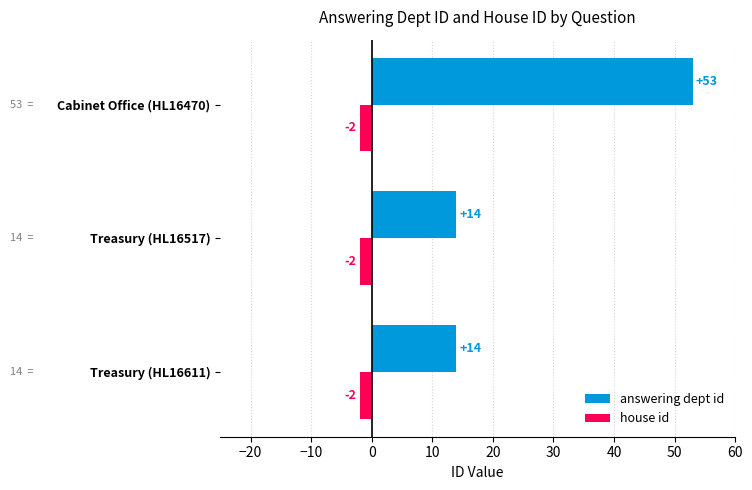

What is the difference between the maximum and second lowest values in the answering dept id series?

39